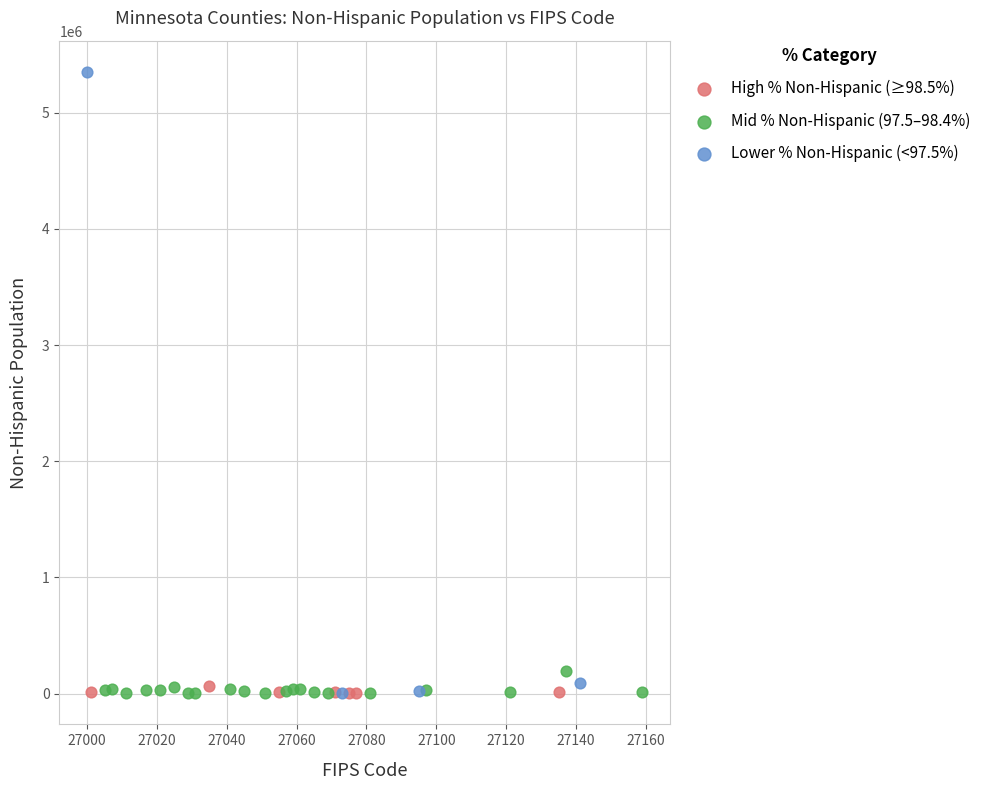

Which series has the largest Y range (max minus min)?

Lower % Non-Hispanic (<97.5%)